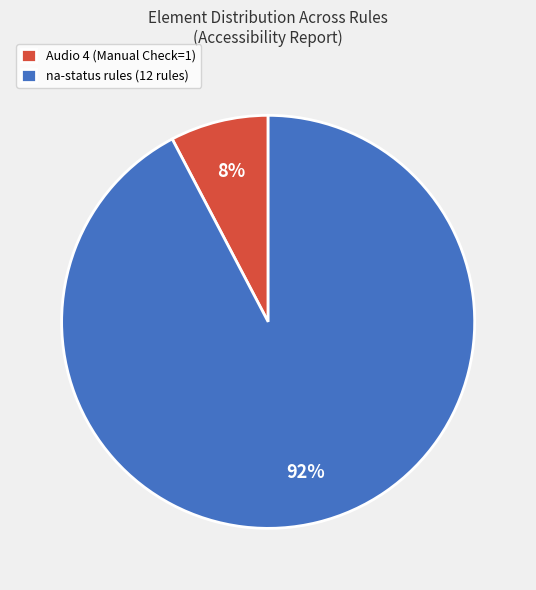

Between Audio 4 (Manual Check=1) and na-status rules (12 rules), which is larger?

na-status rules (12 rules)